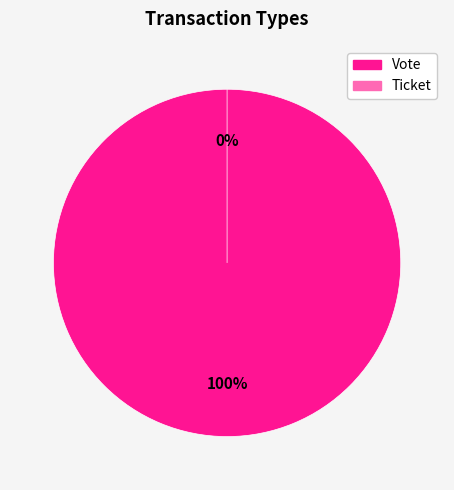

Which has a higher value, Vote or Ticket?

Vote